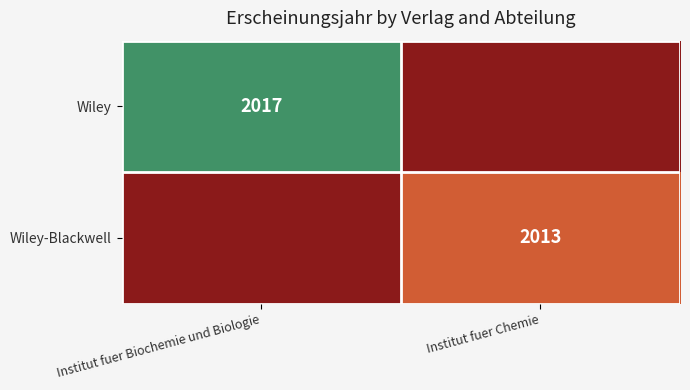

The Wiley series shows 1253 at Institut fuer Biochemie und Biologie. True or false?

False